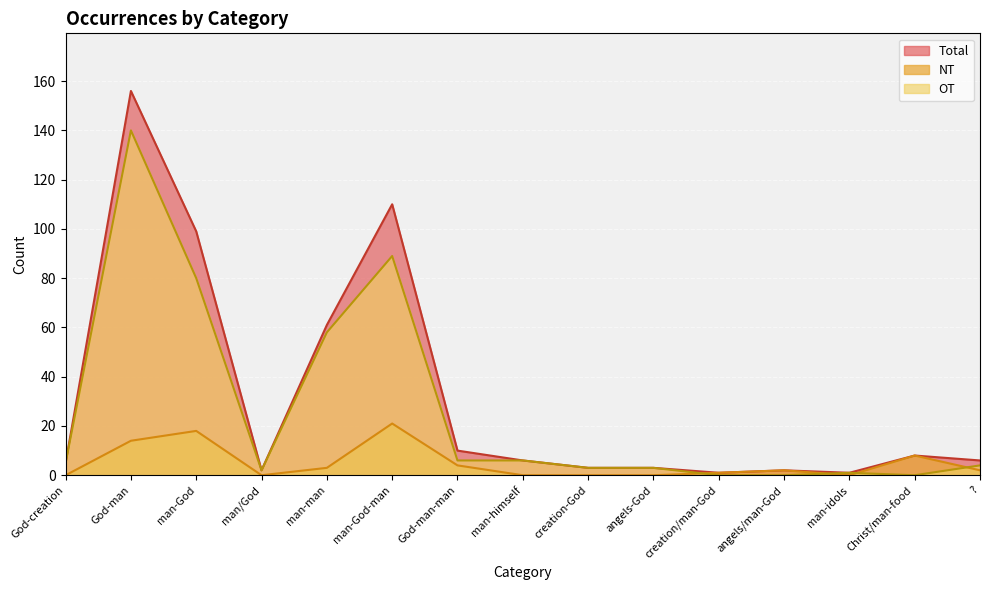

How many lines are shown in the chart?

3